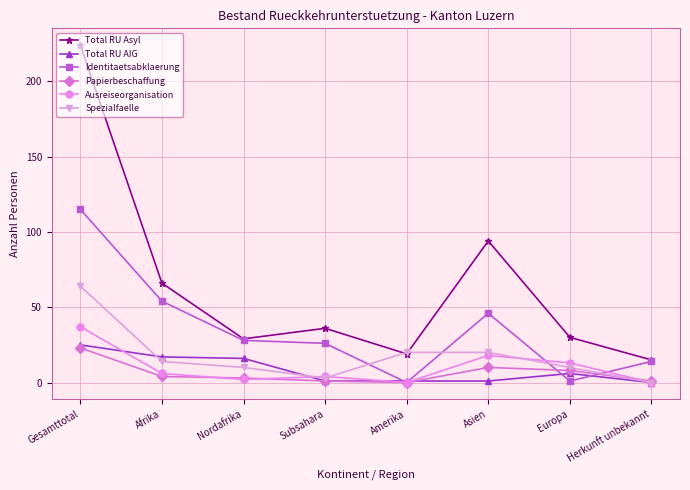

What is the maximum value shown in the chart?

224